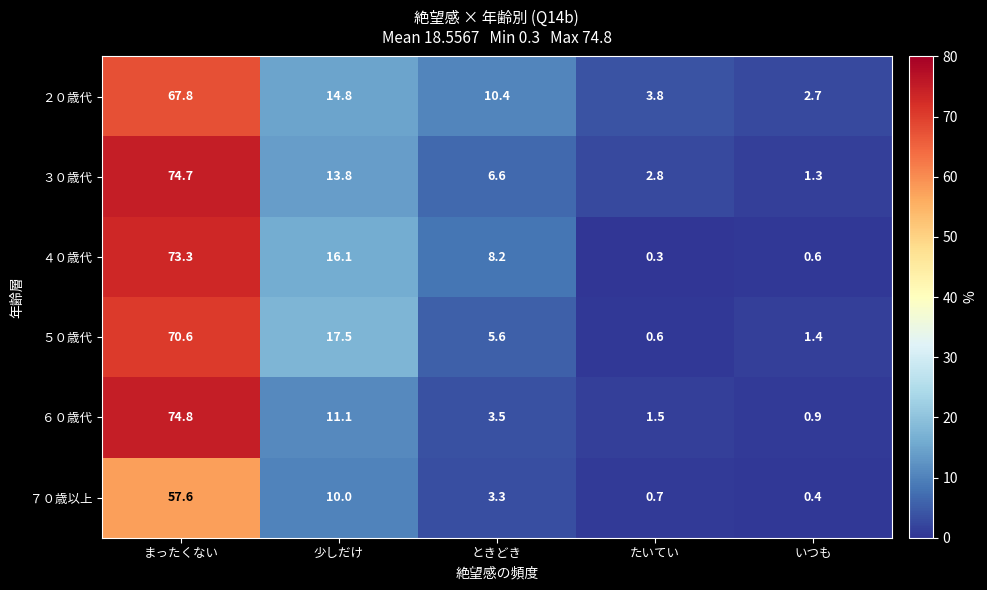

Reading left to right, list all the values displayed in this chart.

２０歳代: まったくない=67.8	少しだけ=14.8	ときどき=10.4	たいてい=3.8	いつも=2.7
３０歳代: まったくない=74.7	少しだけ=13.8	ときどき=6.6	たいてい=2.8	いつも=1.3
４０歳代: まったくない=73.3	少しだけ=16.1	ときどき=8.2	たいてい=0.3	いつも=0.6
５０歳代: まったくない=70.6	少しだけ=17.5	ときどき=5.6	たいてい=0.6	いつも=1.4
６０歳代: まったくない=74.8	少しだけ=11.1	ときどき=3.5	たいてい=1.5	いつも=0.9
７０歳以上: まったくない=57.6	少しだけ=10.0	ときどき=3.3	たいてい=0.7	いつも=0.4